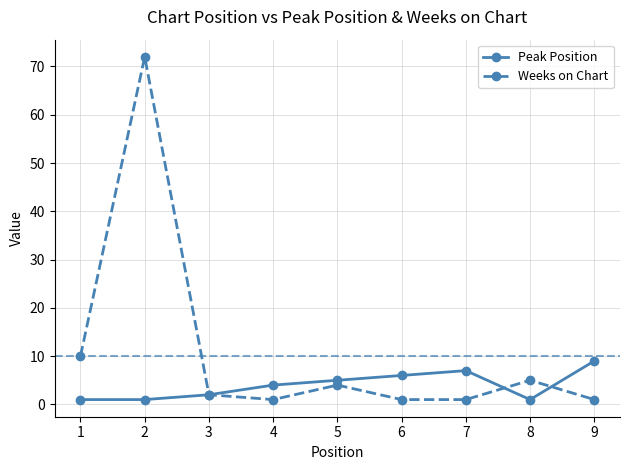

At how many categories does at least one series exceed 49?

1